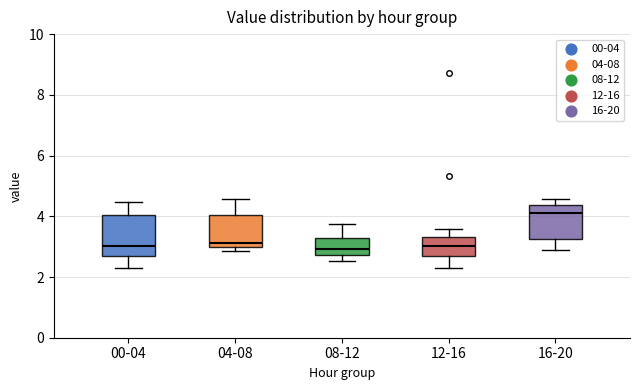

Where does the median line of the box for 04-08 sit on the y-axis? The values are not printed on the chart, so give them approximately, as read against the axis.

3.2